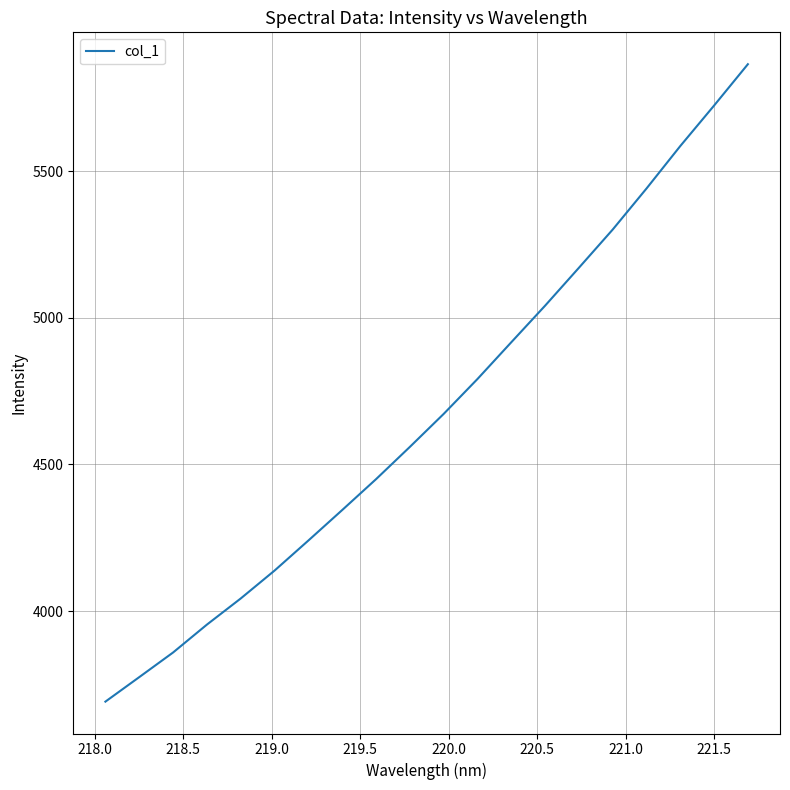

What is the difference between the maximum and minimum values?

2173.1